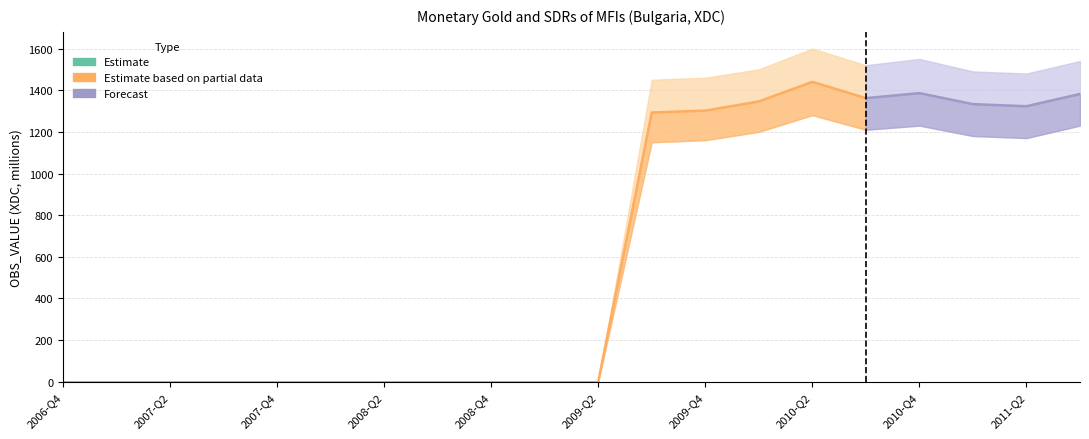

True or false: Lower bound and Monetary gold and SDRs of MFIs intersect in this chart.

False